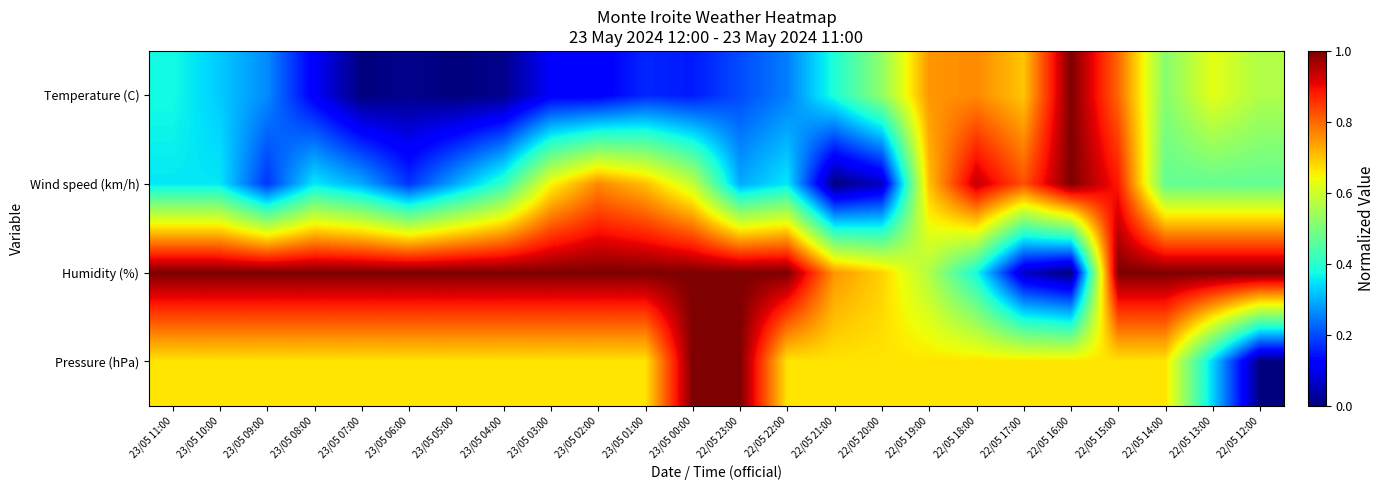

How many categories are shown in the chart?

24